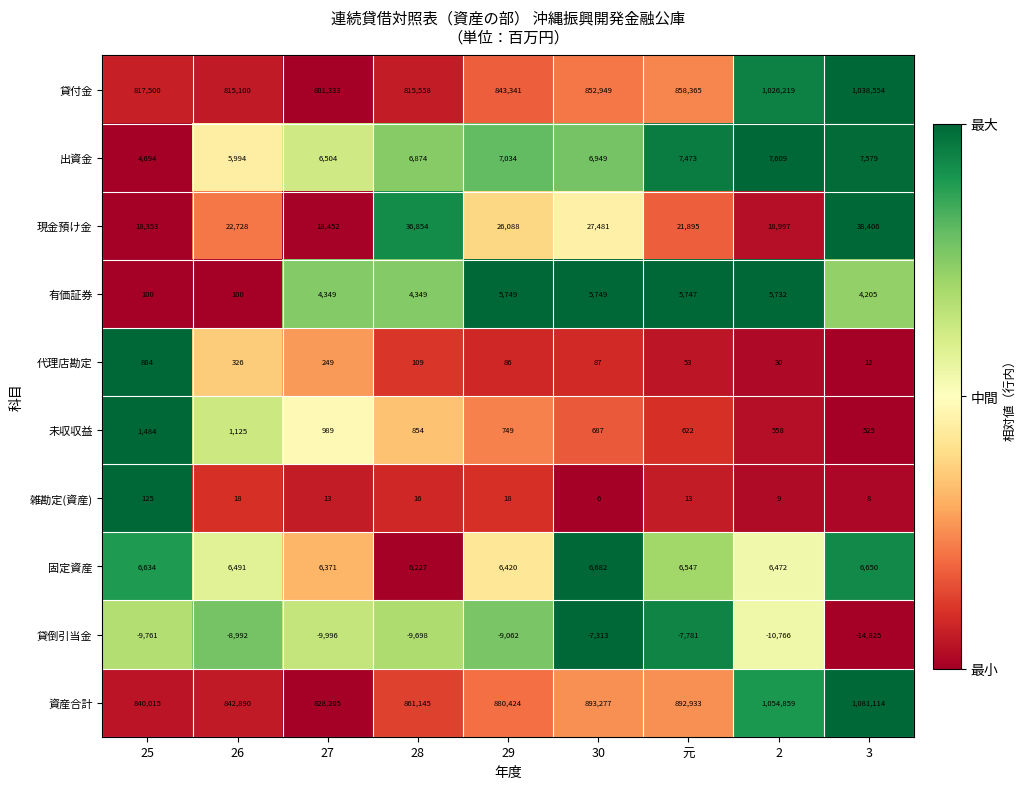

What is the sum of the 固定資産 values at 2 and 27?

12843